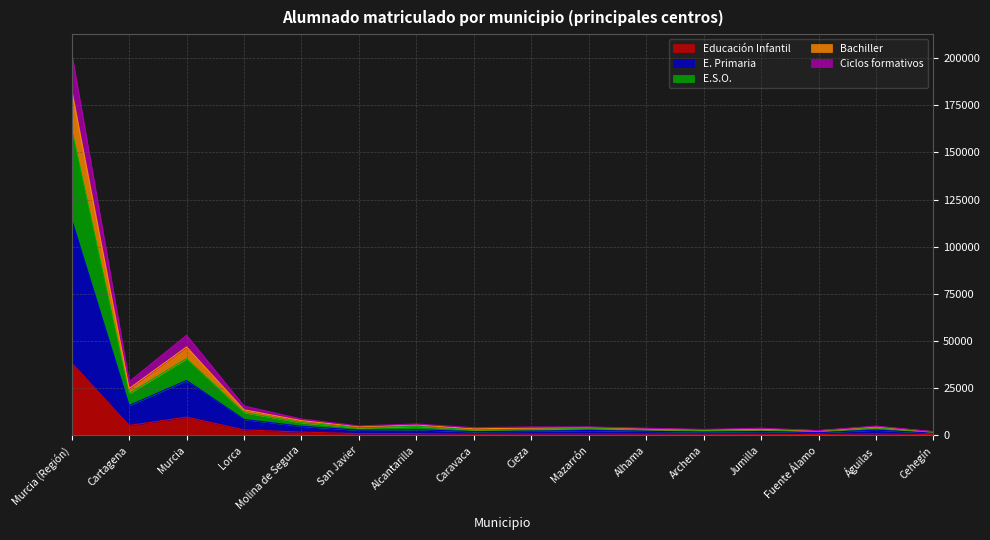

What is the total value across all series at Murcia?

53086